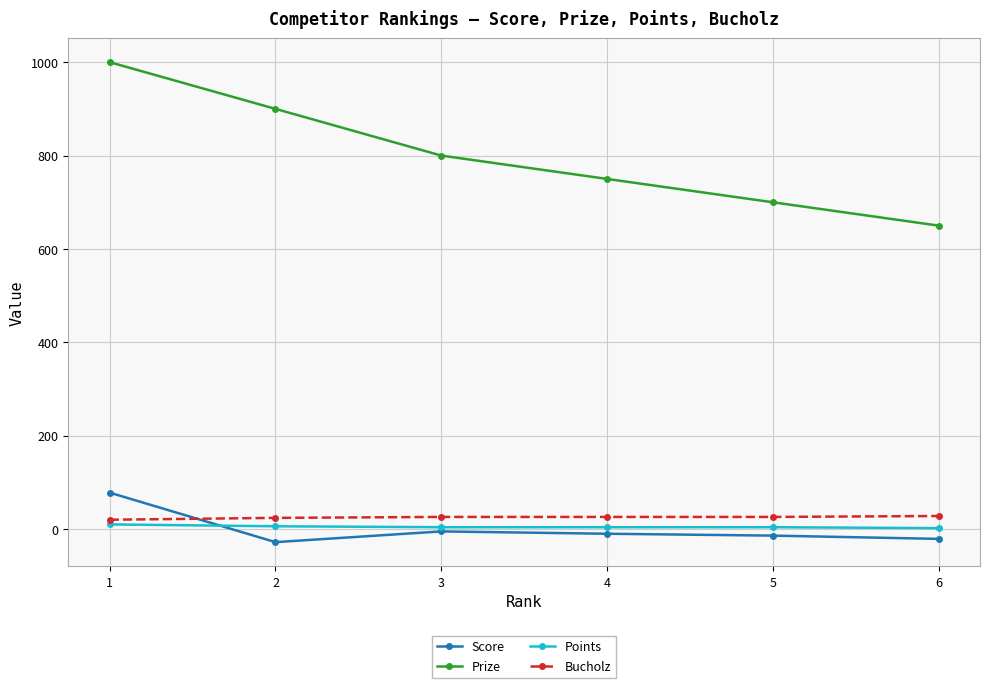

What is the difference between the Prize values at 4 and 3?

50